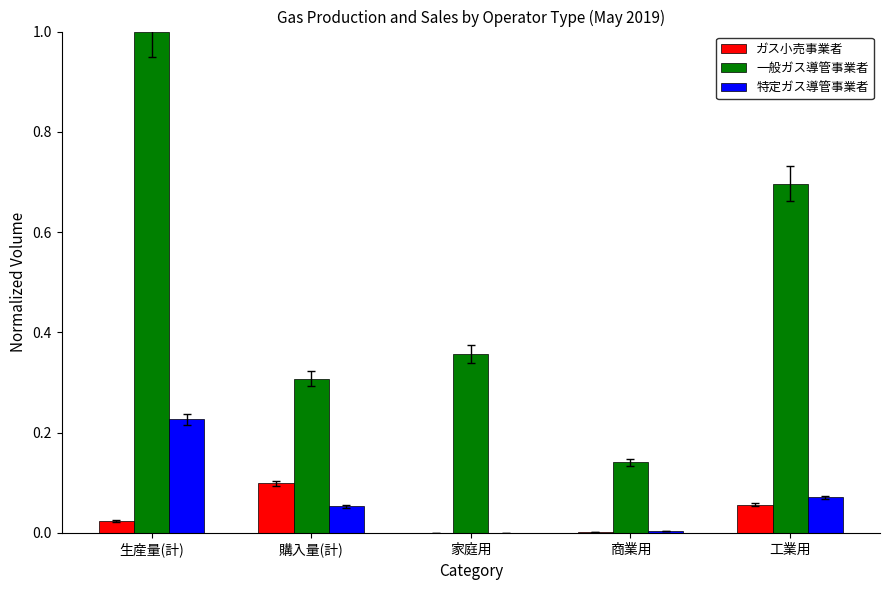

Between 家庭用 and 商業用, which series saw the biggest shift?

一般ガス導管事業者